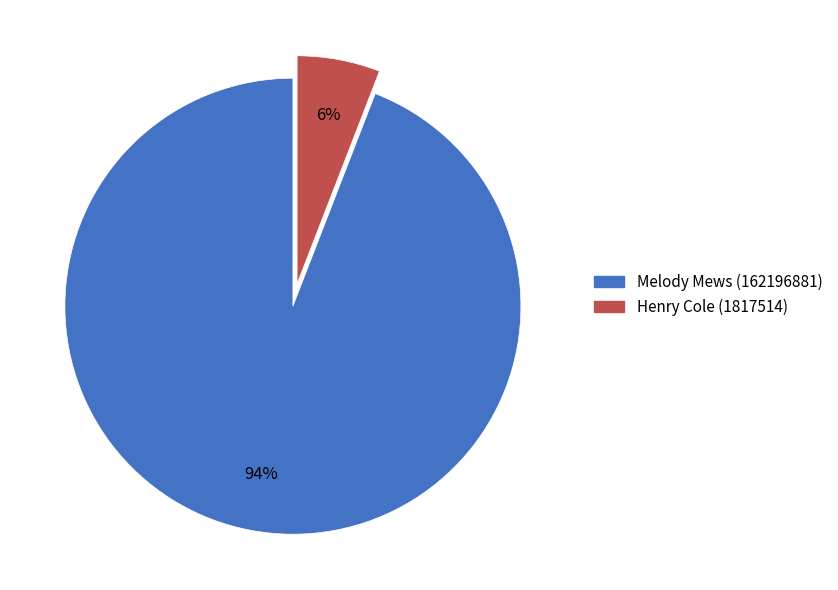

Which slice is the largest?

Melody Mews (162196881)